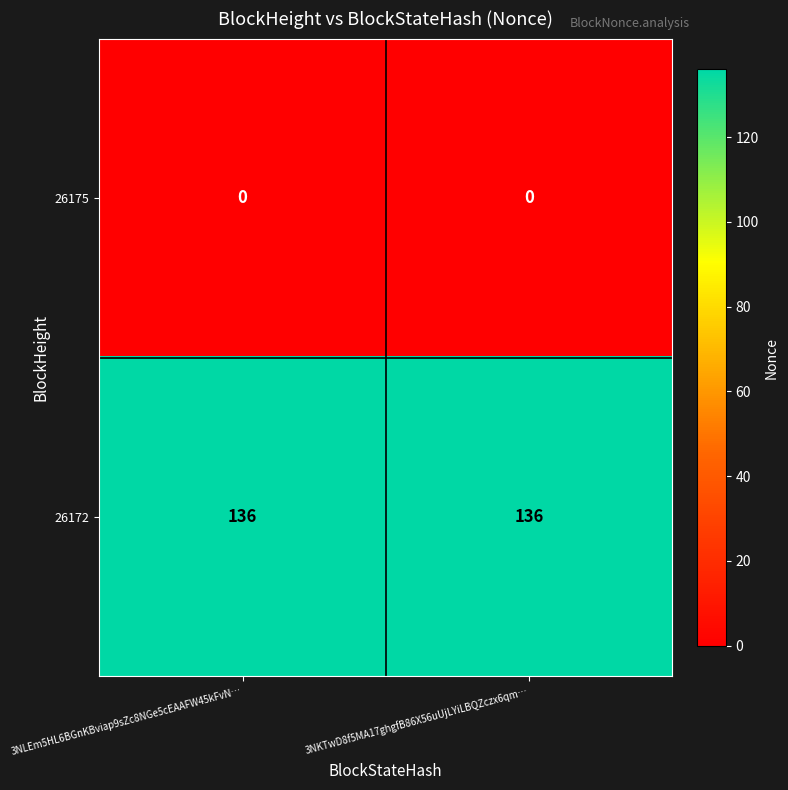

Rank the series by their average value, from lowest to highest.

26175, 26172